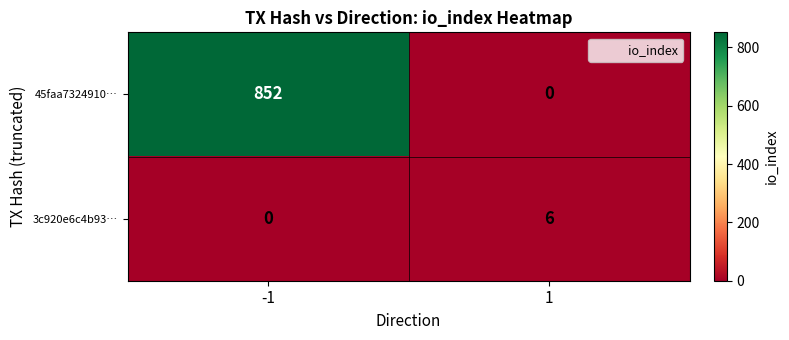

What is the difference between the maximum and minimum values in the 45faa7324910… series?

852